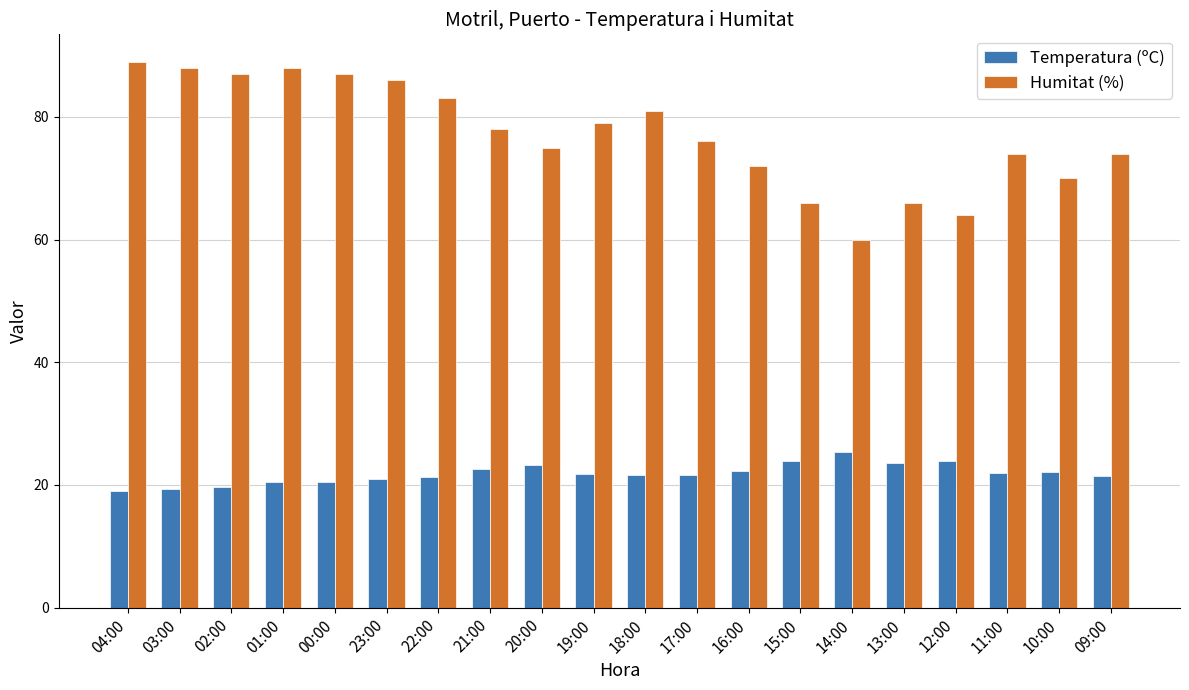

What are all the series names shown in the legend?

Temperatura (ºC), Humitat (%)